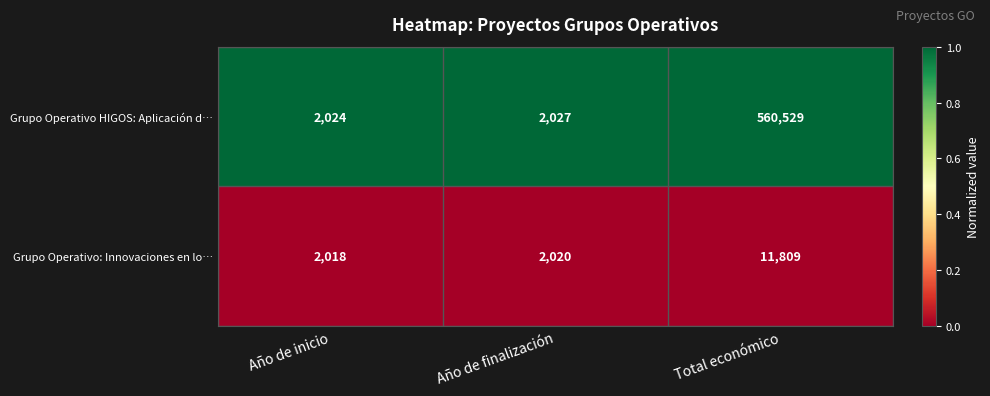

Between Año de finalización and Total económico, which series saw the biggest shift?

Grupo Operativo HIGOS: Aplicación d…